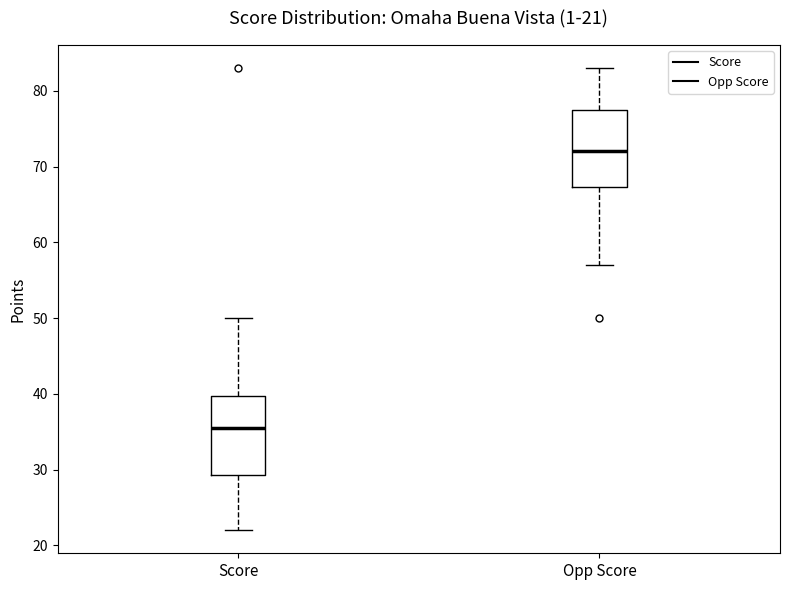

Which box's median line is the lowest?

Score